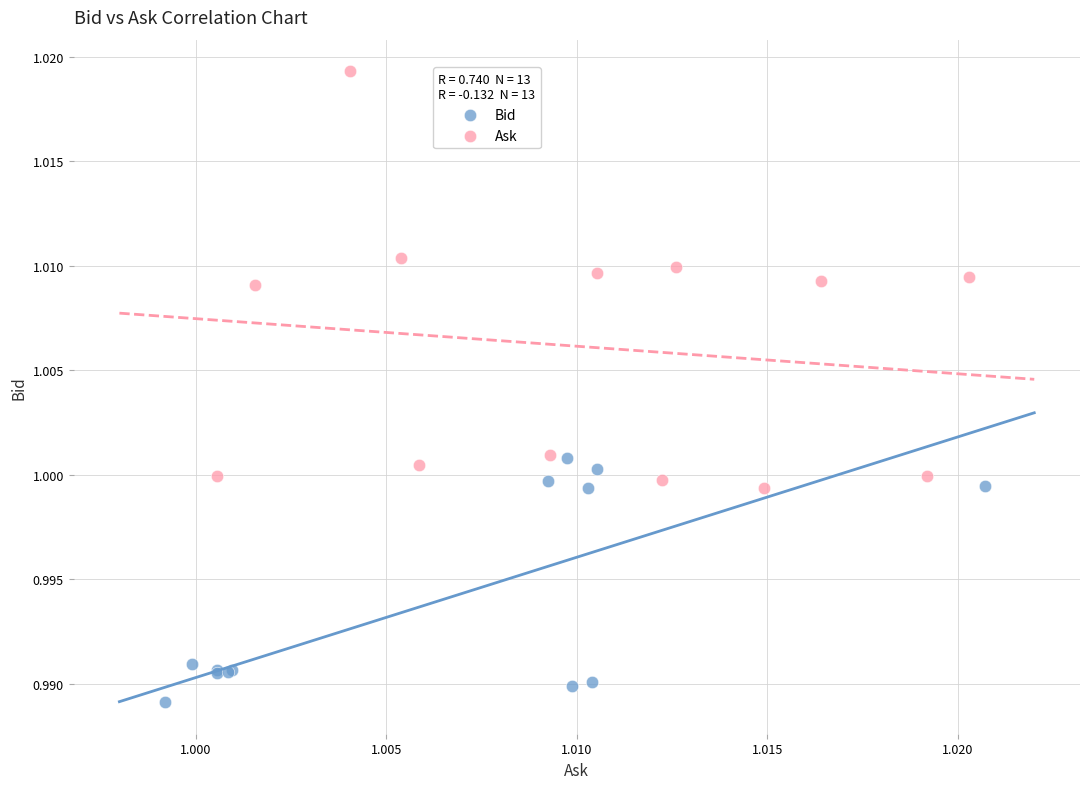

Which series reaches the minimum Y coordinate?

Bid